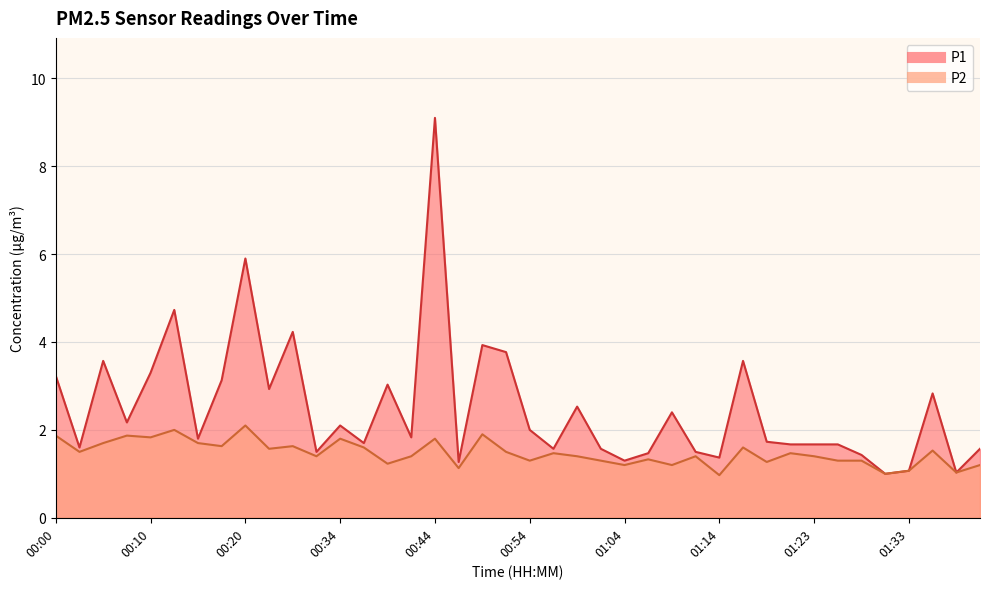

What is the spread (max minus min) of values at 00:23?

1.4